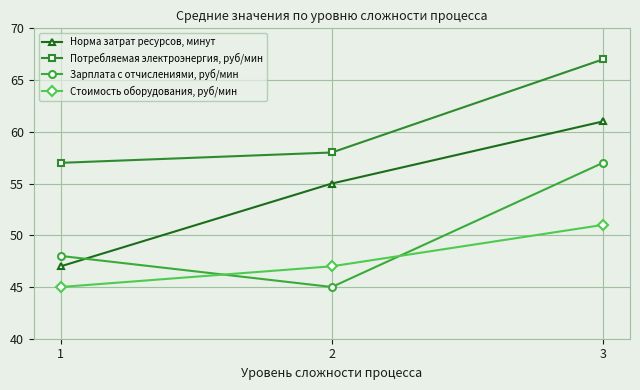

Reading right to left, transcribe all the data shown in this chart.

Норма затрат ресурсов, минут: 61	55	47
Потребляемая электроэнергия, руб/мин: 67	58	57
Зарплата с отчислениями, руб/мин: 57	45	48
Стоимость оборудования, руб/мин: 51	47	45